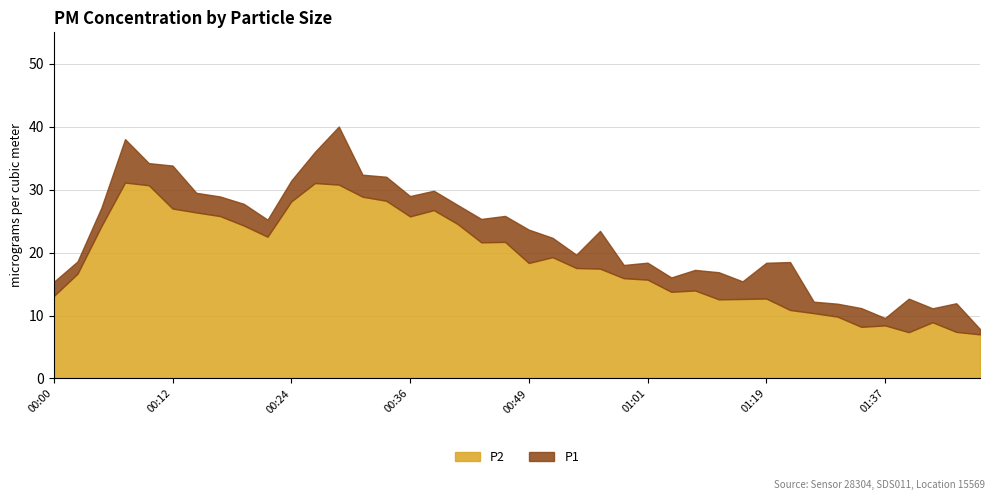

Reading left to right, list all the values displayed in this chart.

P1: 15.3	18.6	27.1	38.0	34.2	33.8	29.5	28.9	27.8	25.2	31.4	36.0	40.0	32.4	32.0	29.0	29.8	27.6	25.4	25.8	23.6	22.4	19.7	23.4	18.0	18.4	16.1	17.2	16.9	15.4	18.4	18.5	12.2	11.9	11.2	9.6	12.7	11.2	11.9	7.8
P2: 13.1	16.6	24.2	31.1	30.7	27.0	26.4	25.8	24.3	22.5	28.1	31.1	30.8	28.9	28.2	25.8	26.8	24.6	21.6	21.7	18.4	19.3	17.6	17.4	15.9	15.7	13.8	14.0	12.6	12.6	12.7	10.9	10.4	9.8	8.2	8.4	7.3	8.9	7.4	7.0